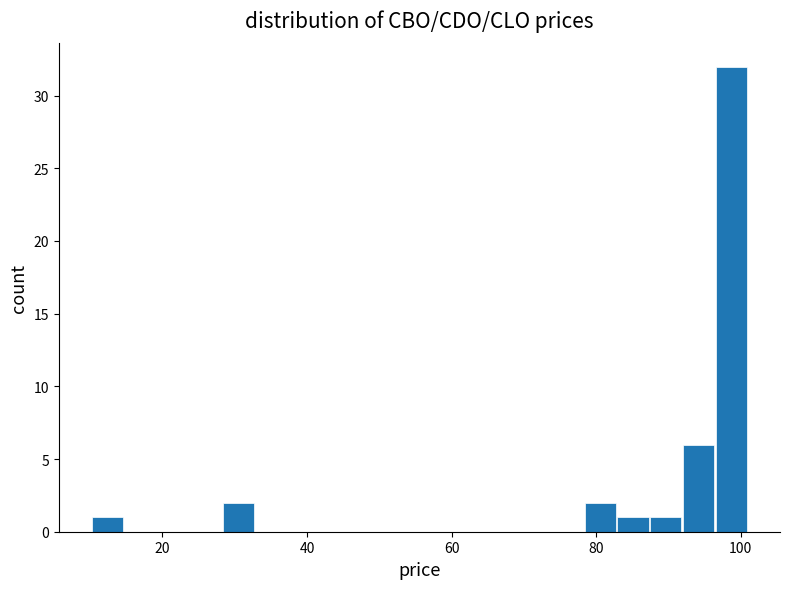

Around what value on the x-axis is the tallest bar? Give the approximate position of its centre, as read against the axis.

98